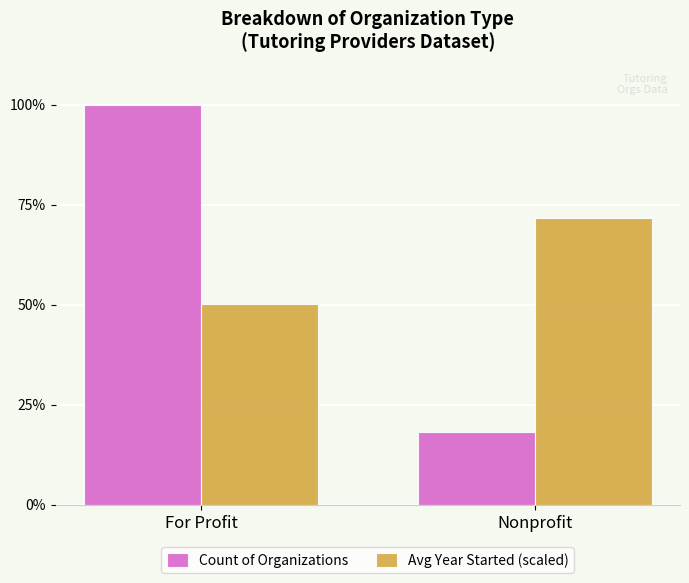

What is the value of the Count of Organizations bar at the 1st from the left?

100.0